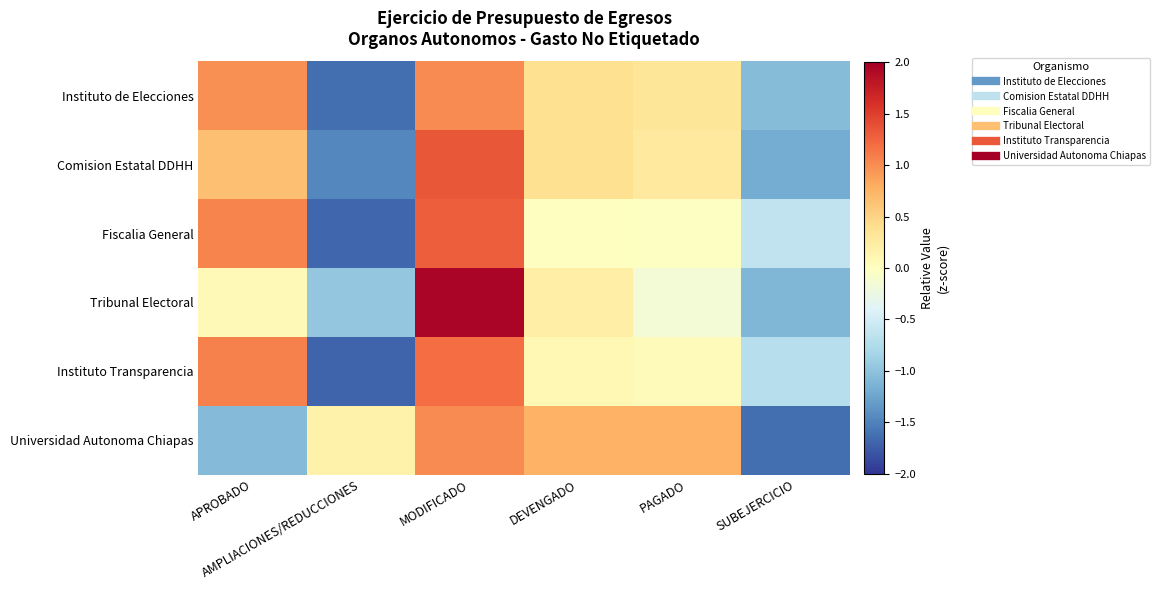

Reading left to right, list all the values displayed in this chart.

Instituto de Elecciones: APROBADO=1.0	AMPLIACIONES/REDUCCIONES=-1.6	MODIFICADO=1.0	DEVENGADO=0.4	PAGADO=0.3	SUBEJERCICIO=-1.1
Comision Estatal DDHH: APROBADO=0.7	AMPLIACIONES/REDUCCIONES=-1.5	MODIFICADO=1.3	DEVENGADO=0.4	PAGADO=0.3	SUBEJERCICIO=-1.2
Fiscalia General: APROBADO=1.0	AMPLIACIONES/REDUCCIONES=-1.7	MODIFICADO=1.3	DEVENGADO=-0.0	PAGADO=-0.0	SUBEJERCICIO=-0.6
Tribunal Electoral: APROBADO=0.1	AMPLIACIONES/REDUCCIONES=-1.0	MODIFICADO=1.9	DEVENGADO=0.2	PAGADO=-0.2	SUBEJERCICIO=-1.1
Instituto Transparencia: APROBADO=1.1	AMPLIACIONES/REDUCCIONES=-1.7	MODIFICADO=1.2	DEVENGADO=0.1	PAGADO=0.0	SUBEJERCICIO=-0.7
Universidad Autonoma Chiapas: APROBADO=-1.1	AMPLIACIONES/REDUCCIONES=0.2	MODIFICADO=1.0	DEVENGADO=0.8	PAGADO=0.8	SUBEJERCICIO=-1.6